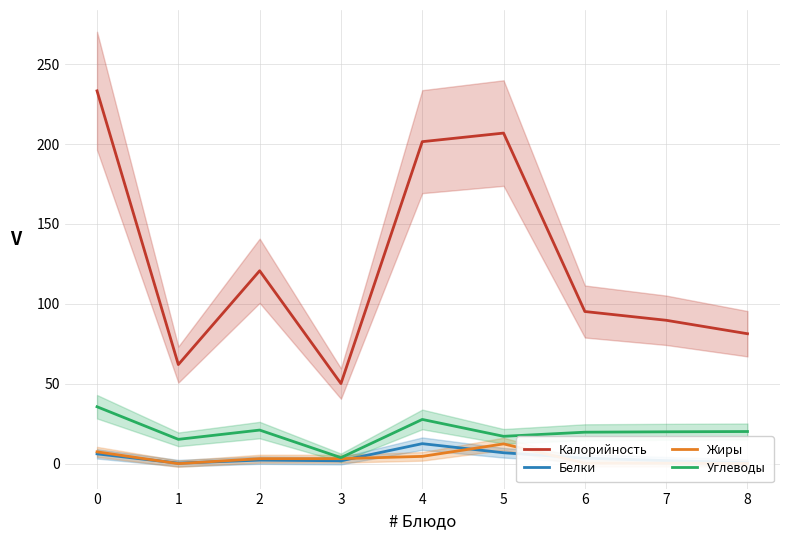

What is the difference between the maximum and second lowest values in the Углеводы series?

20.4